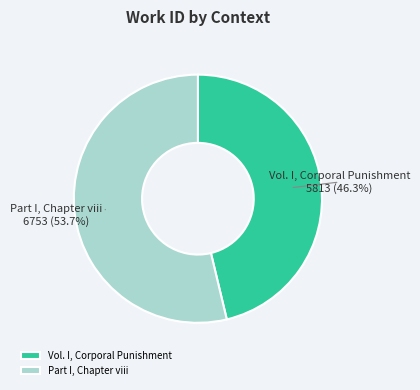

What is the majority slice?

Part I, Chapter viii